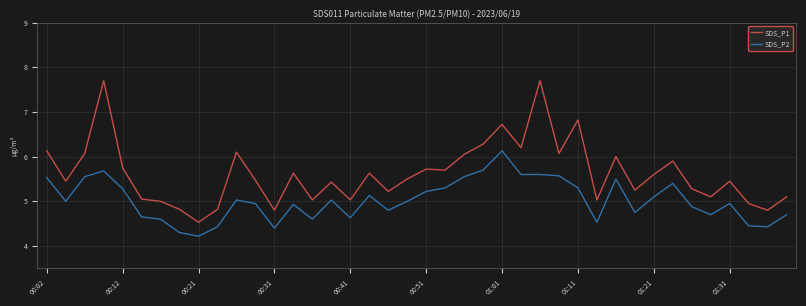

What is the difference between the maximum and minimum values in the SDS_P1 series?

3.2